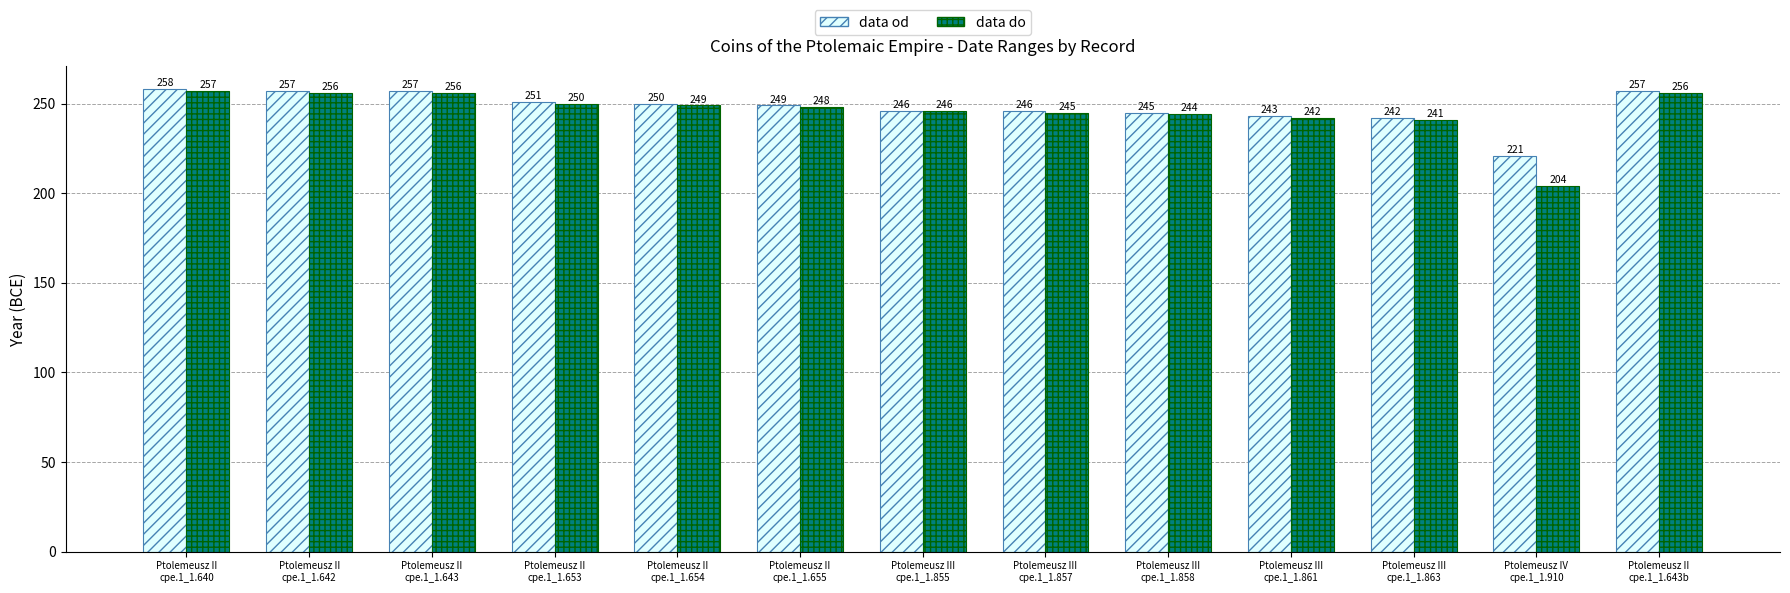

Reading left to right, what are all the values shown in this chart?

data od: 258	257	257	251	250	249	246	246	245	243	242	221	257
data do: 257	256	256	250	249	248	246	245	244	242	241	204	256